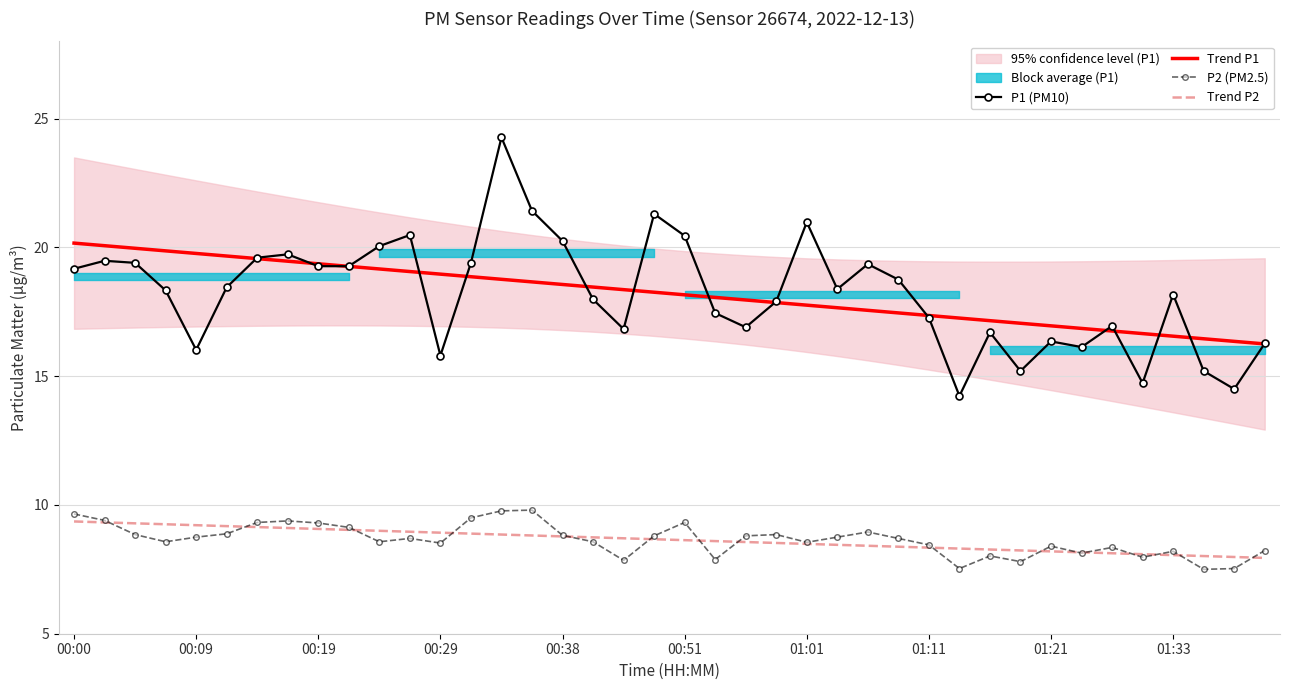

What is the difference between the maximum and minimum values in the P2 (PM2.5) series?

2.3